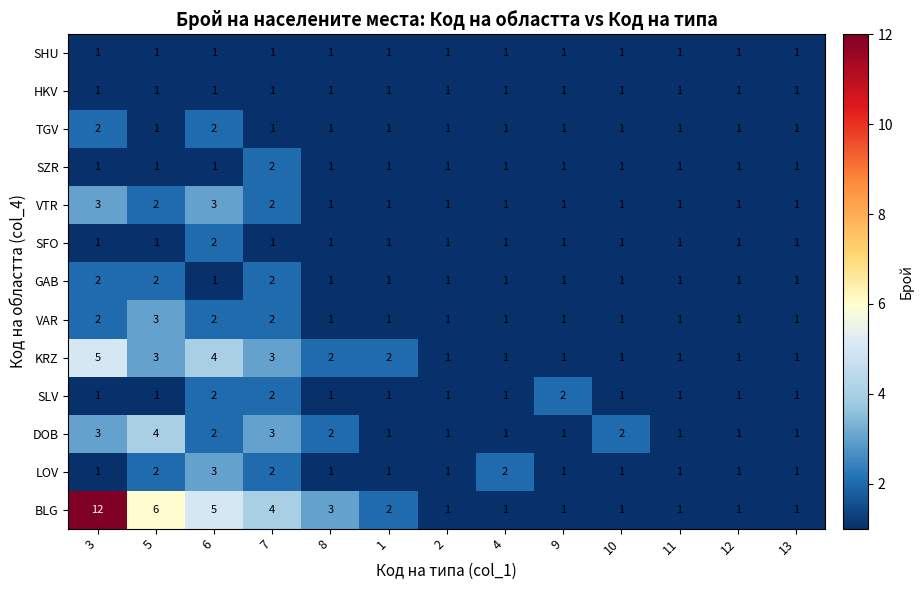

At which category does the chart reach its peak across all series?

3